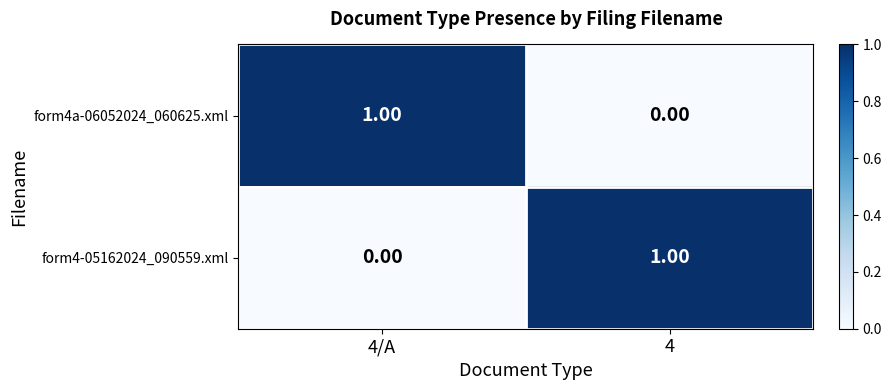

Rank the categories by form4a-06052024_060625.xml value from lowest to highest.

4, 4/A